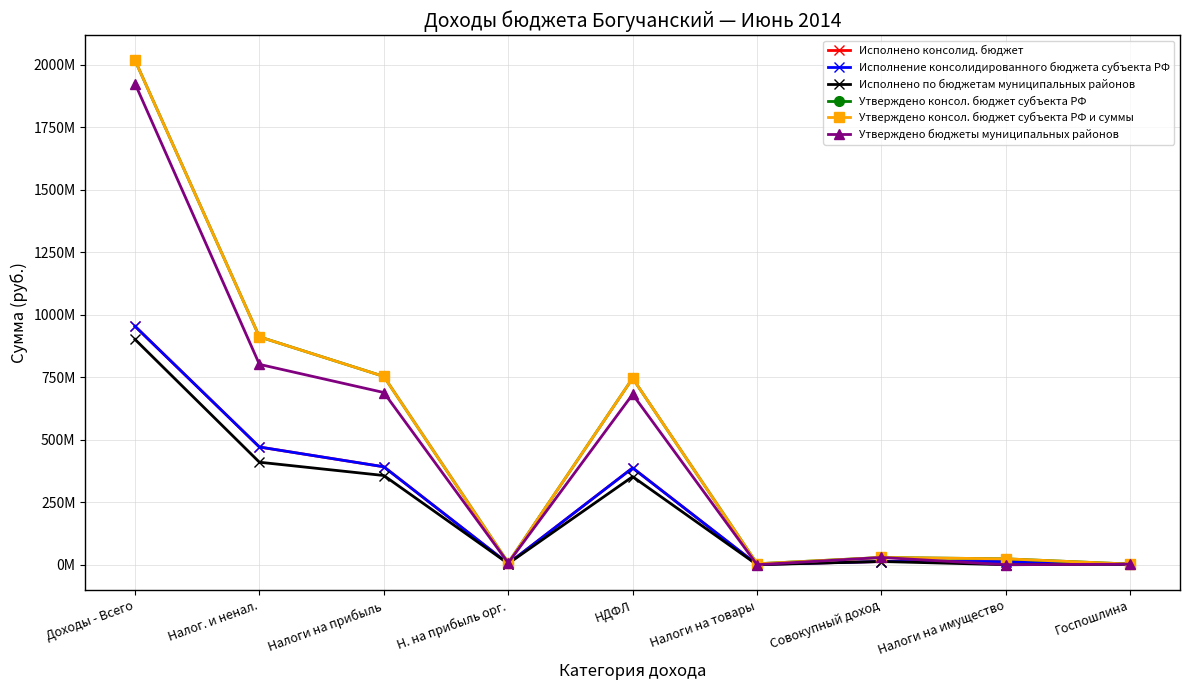

Which category has the highest value across all series?

Доходы - Всего